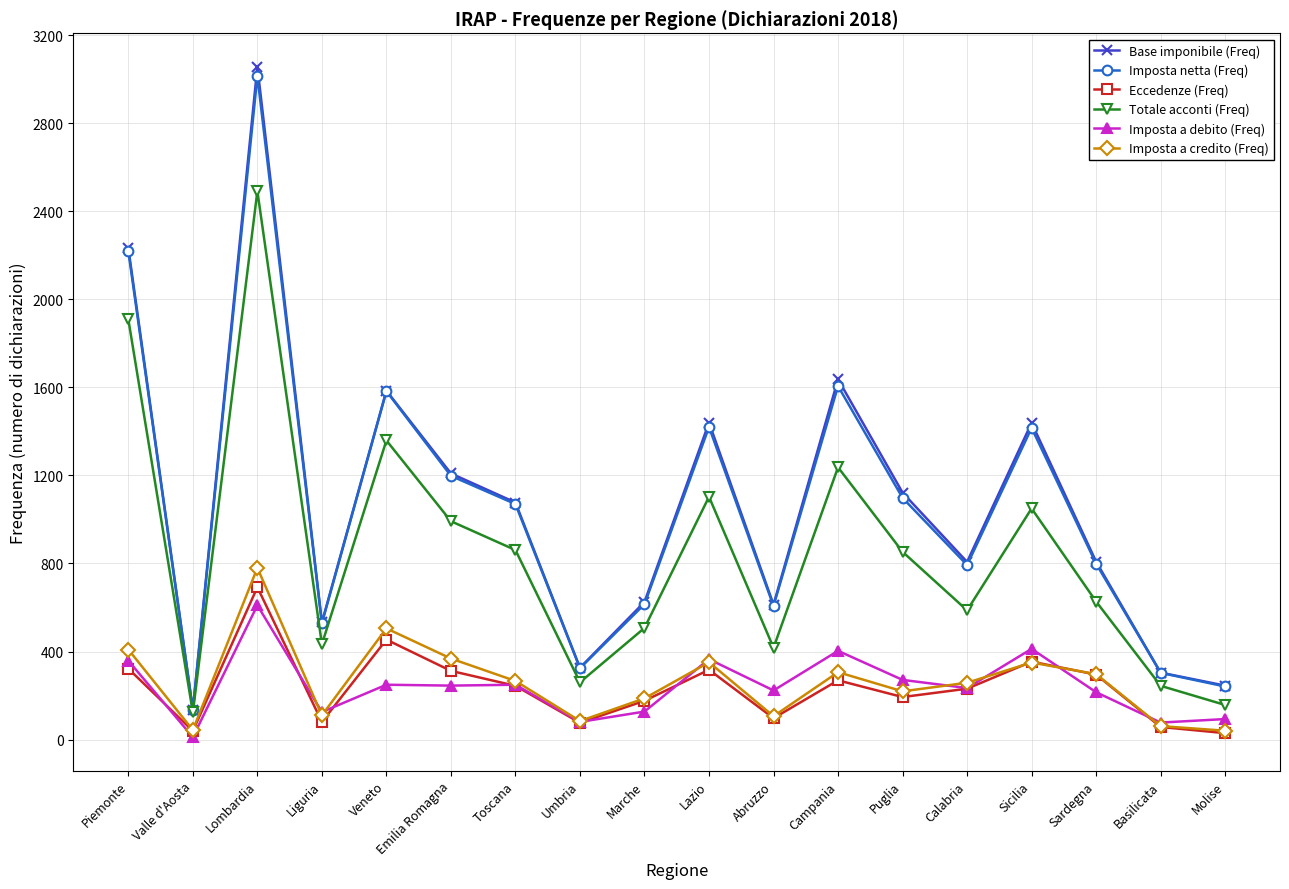

Is it true that Imposta a credito (Freq) equals 176 at Veneto?

False